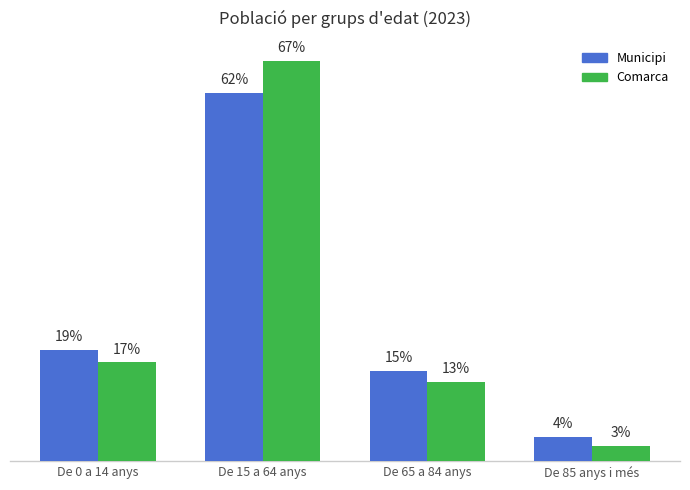

At which label does Municipi first exceed 18?

De 0 a 14 anys